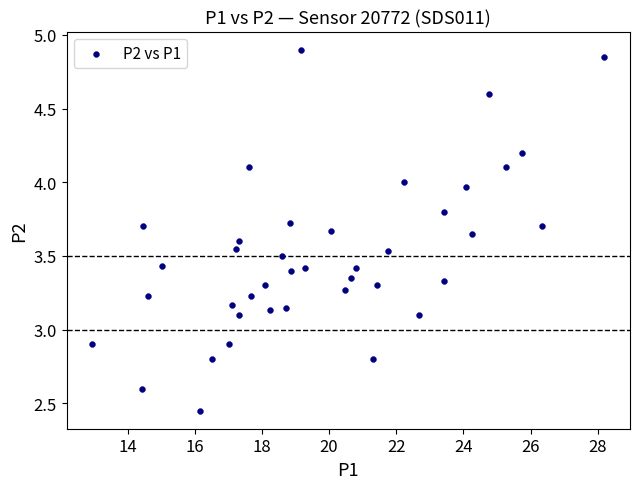

What is the range of X values (max minus min)?

15.2